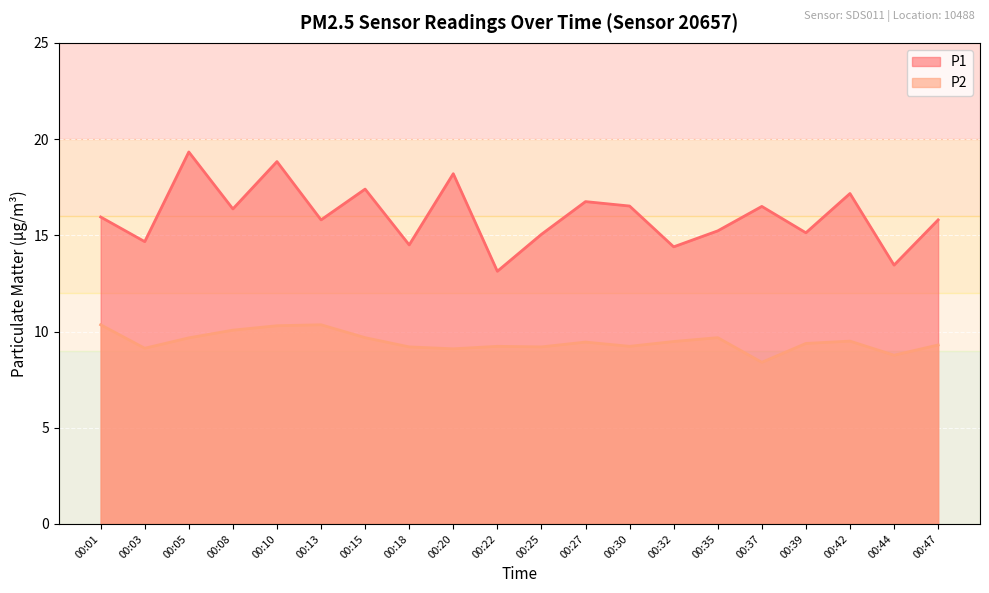

How many lines are shown in the chart?

2